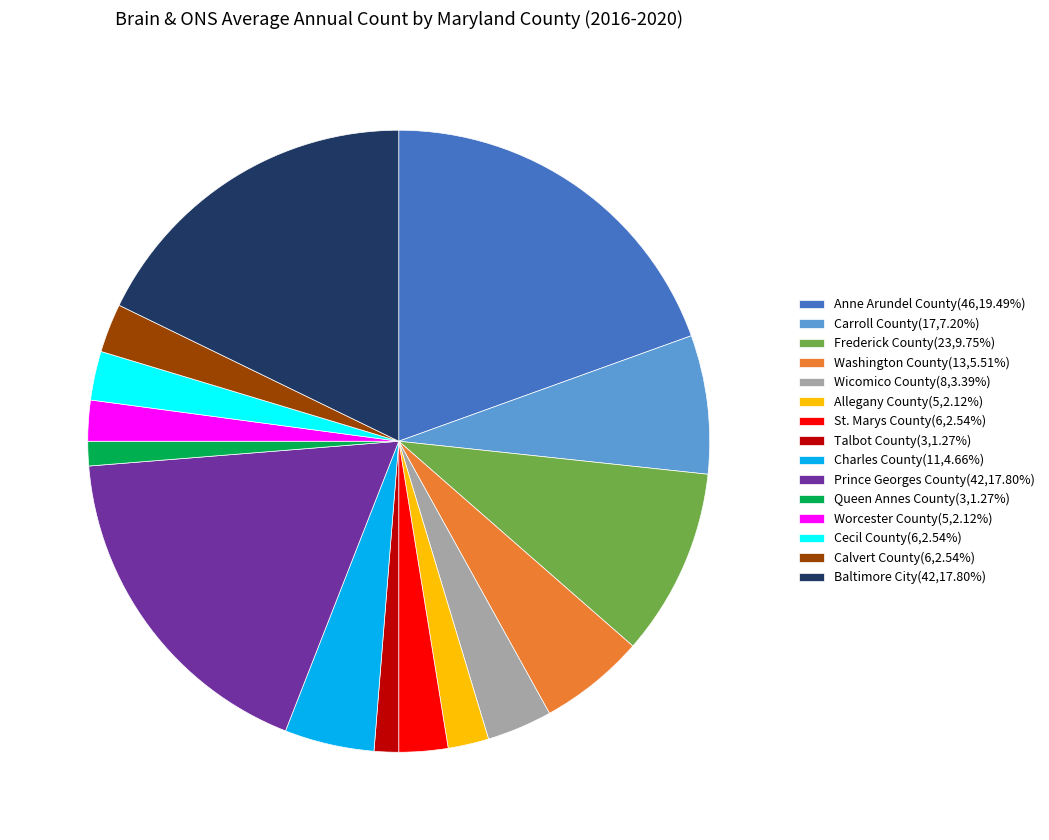

Approximately how many times larger is the value at Frederick County(23,9.75%) compared to Baltimore City(42,17.80%)?

0.5